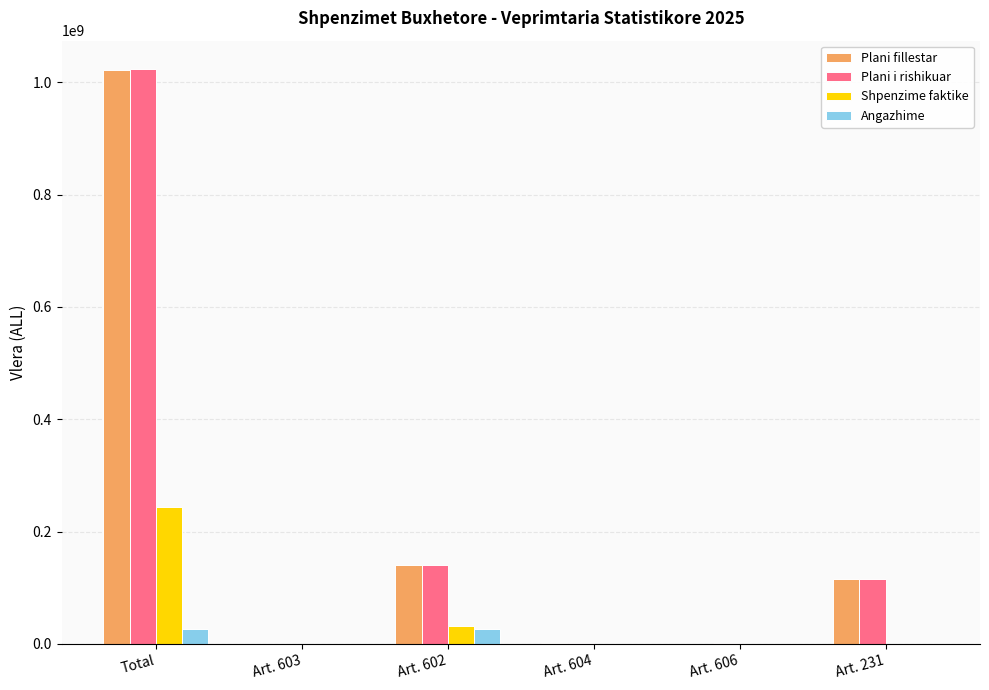

The value of Shpenzime faktike at Art. 602 is 31933121.0. True or false?

True